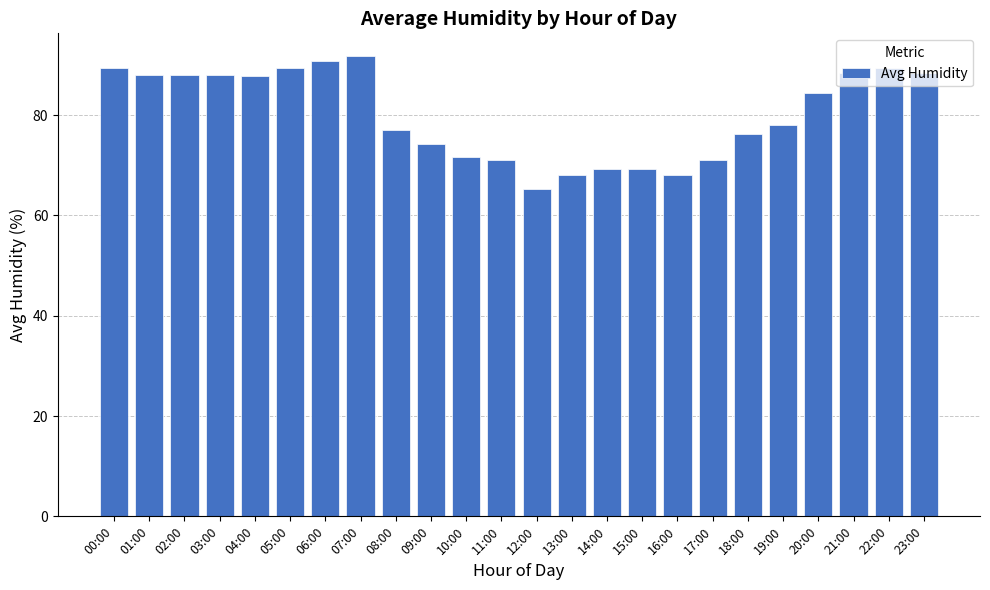

What is the ratio of the value at 06:00 to the value at 02:00?

1.0